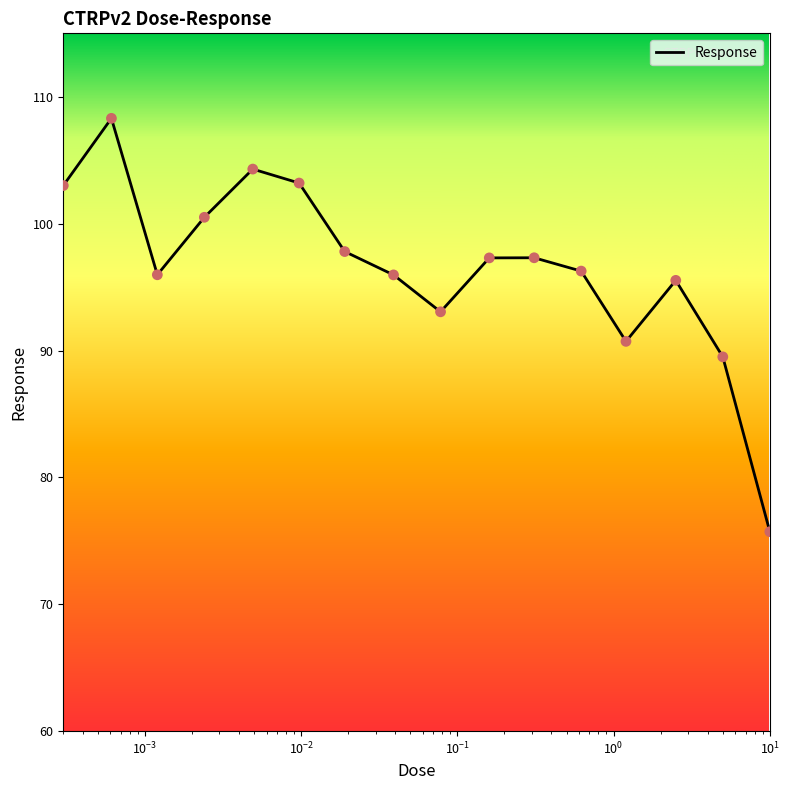

What is the difference between the maximum and minimum values?

32.6